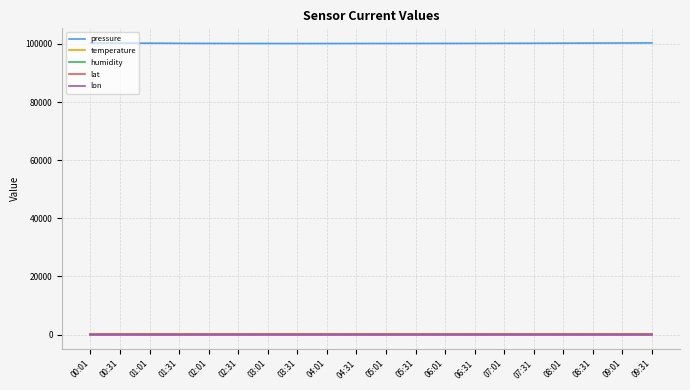

The value of lon at 05:01 is 9.9. True or false?

True